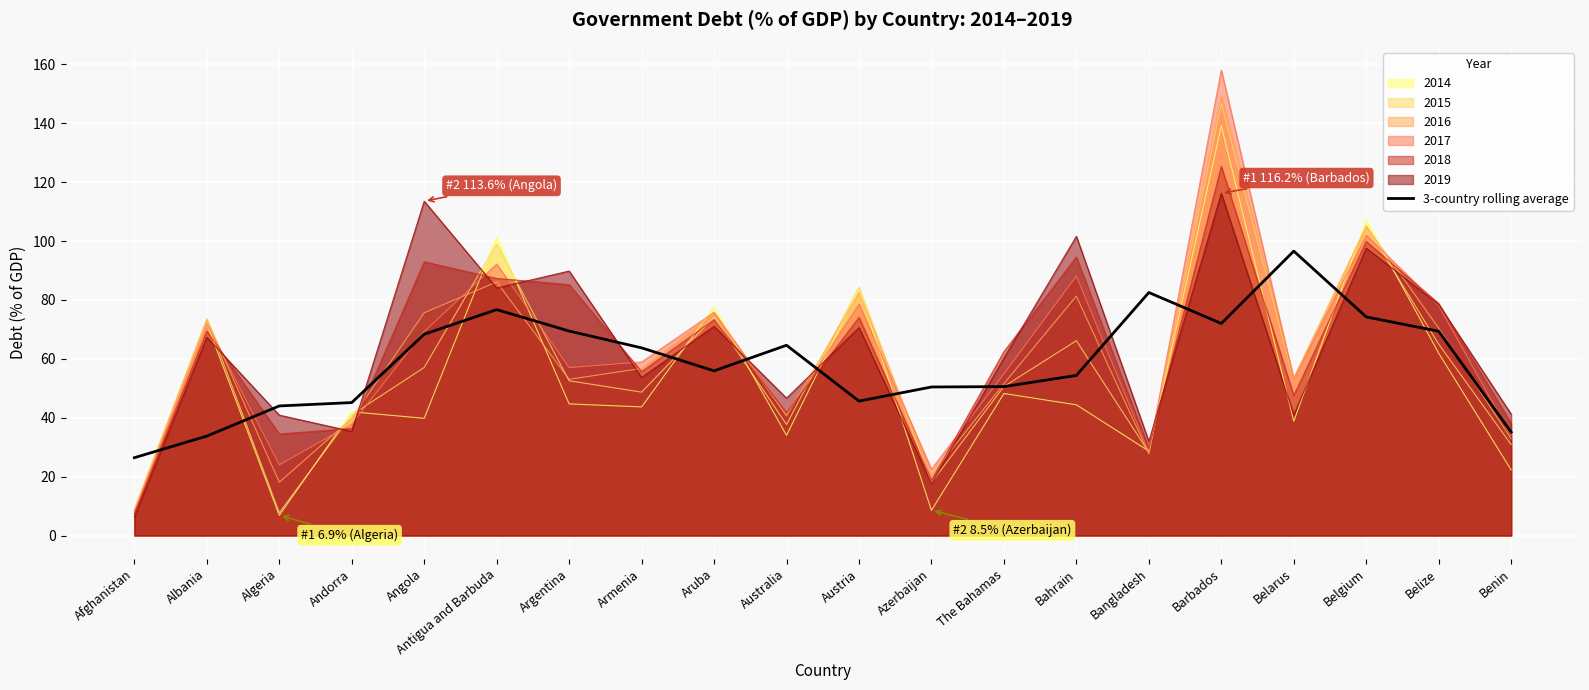

What is the greatest value displayed?

158.1